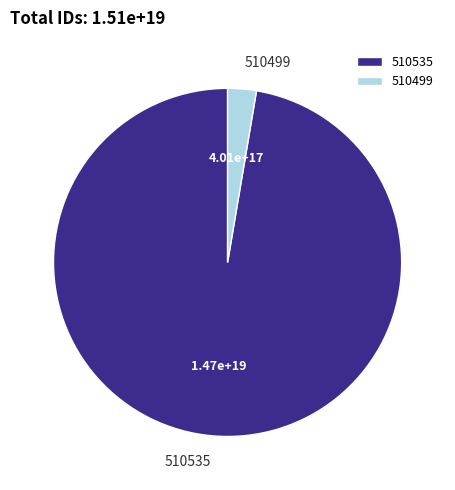

Rank the categories by value from highest to lowest.

510535, 510499